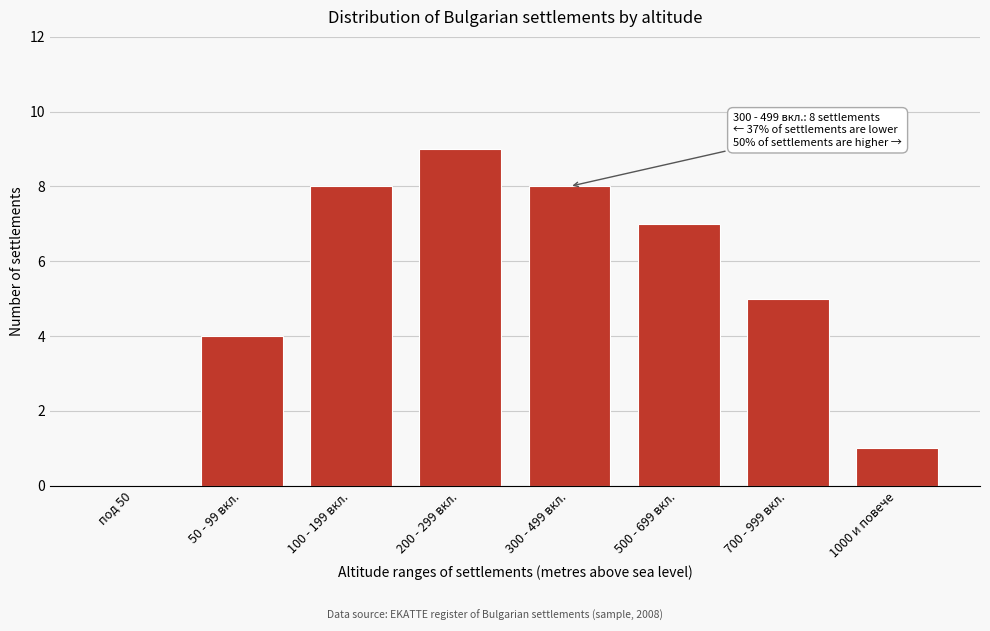

Reading left to right, extract all data points from this chart.

под 50=0	50 - 99 вкл.=4	100 - 199 вкл.=8	200 - 299 вкл.=9	300 - 499 вкл.=8	500 - 699 вкл.=7	700 - 999 вкл.=5	1000 и повече=1